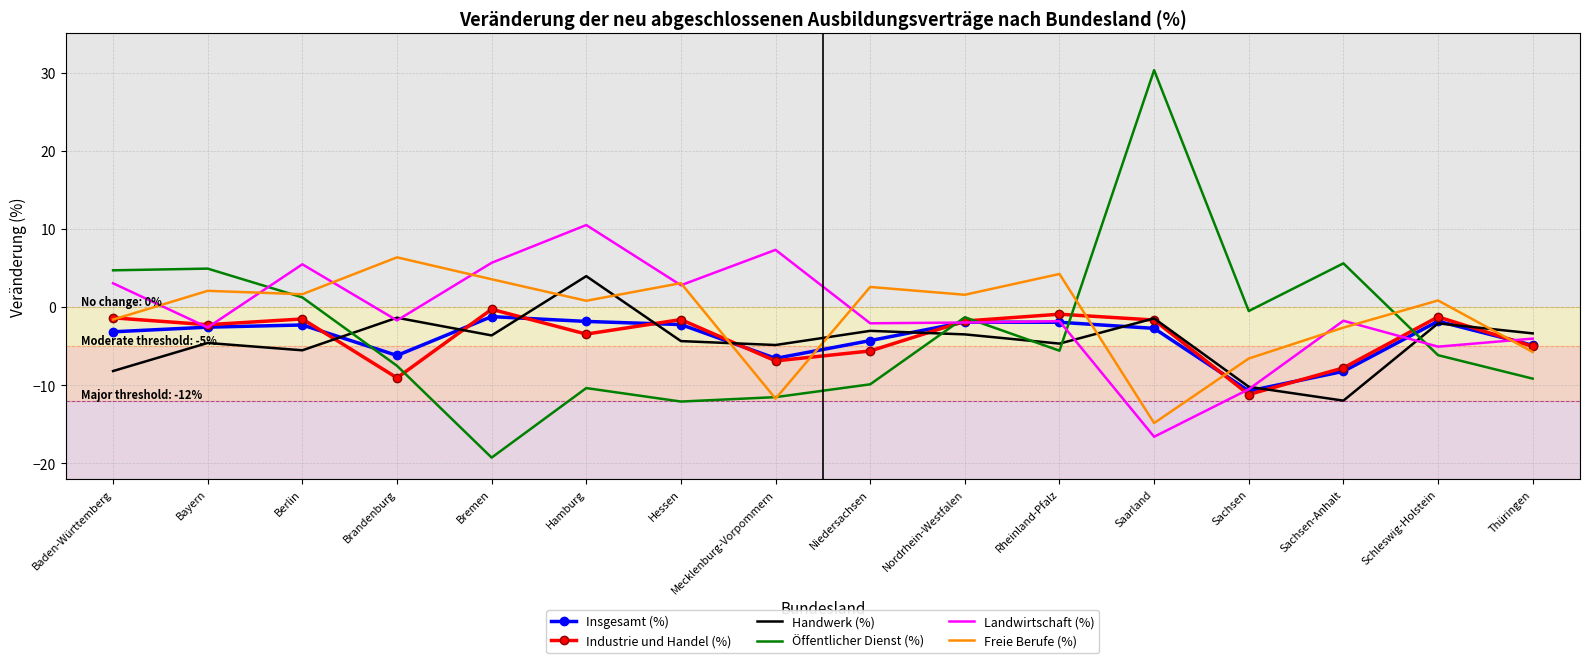

What is the total value across all series at Nordrhein-Westfalen?

-8.9